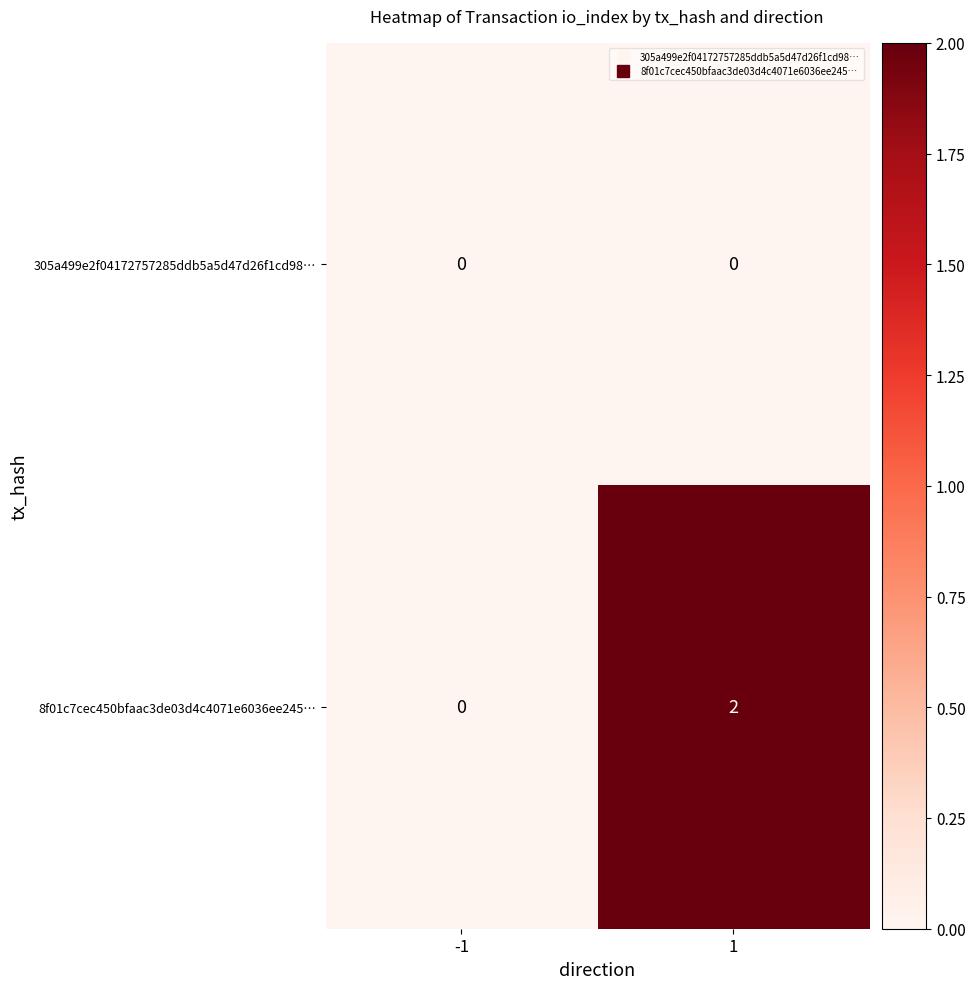

Which series has the widest spread of values?

8f01c7cec450bfaac3de03d4c4071e6036ee245…